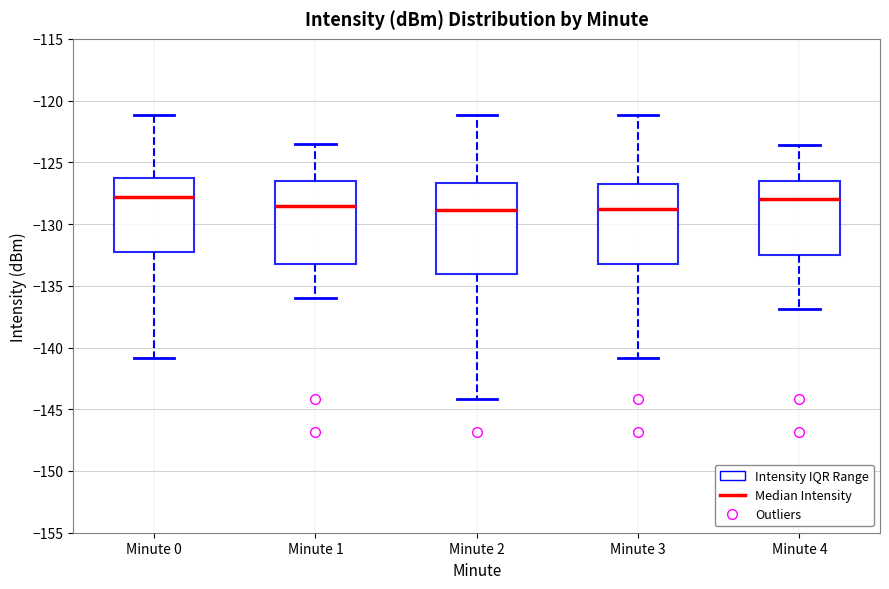

Reading left to right, read every box against the y-axis: the position of its median line, the range the box covers, and the ends of its whiskers. The values are not printed on the chart, so give them approximately, as read against the axis.

Minute 0: median -128.0, box -132.5 to -126.5, whiskers -141.0 to -121.0
Minute 1: median -128.5, box -133.5 to -126.5, whiskers -136.0 to -123.5
Minute 2: median -129.0, box -134.0 to -126.5, whiskers -144.0 to -121.0
Minute 3: median -129.0, box -133.5 to -127.0, whiskers -141.0 to -121.0
Minute 4: median -128.0, box -132.5 to -126.5, whiskers -137.0 to -123.5